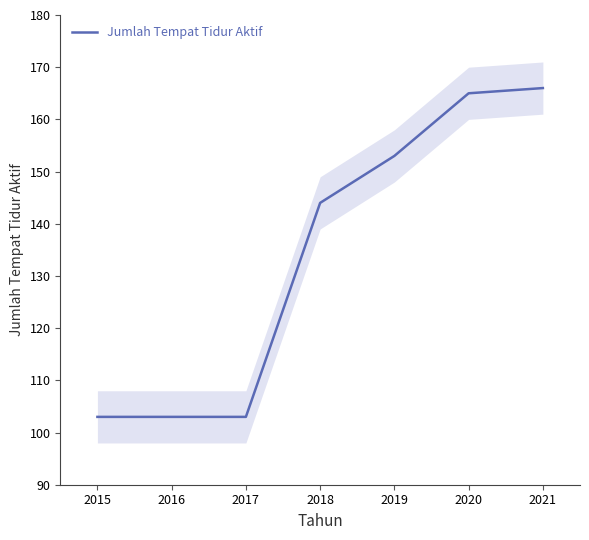

The value of Jumlah Tempat Tidur Aktif at 2016 is 144. True or false?

False